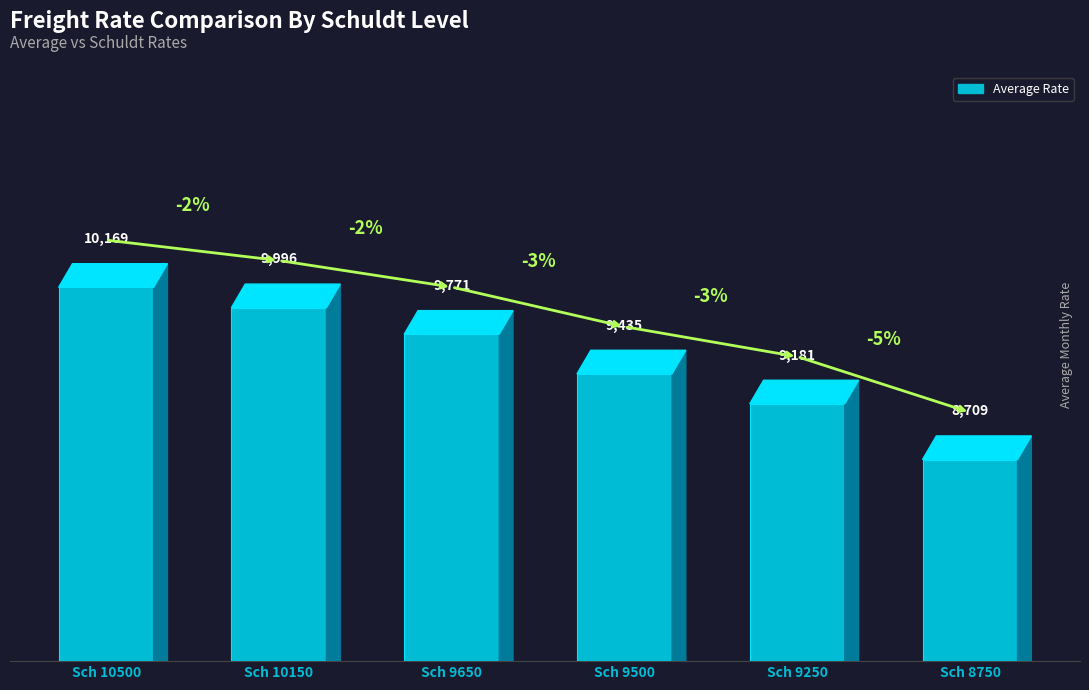

Approximately how many times larger is the value at Sch 8750 compared to Sch 9650?

0.9